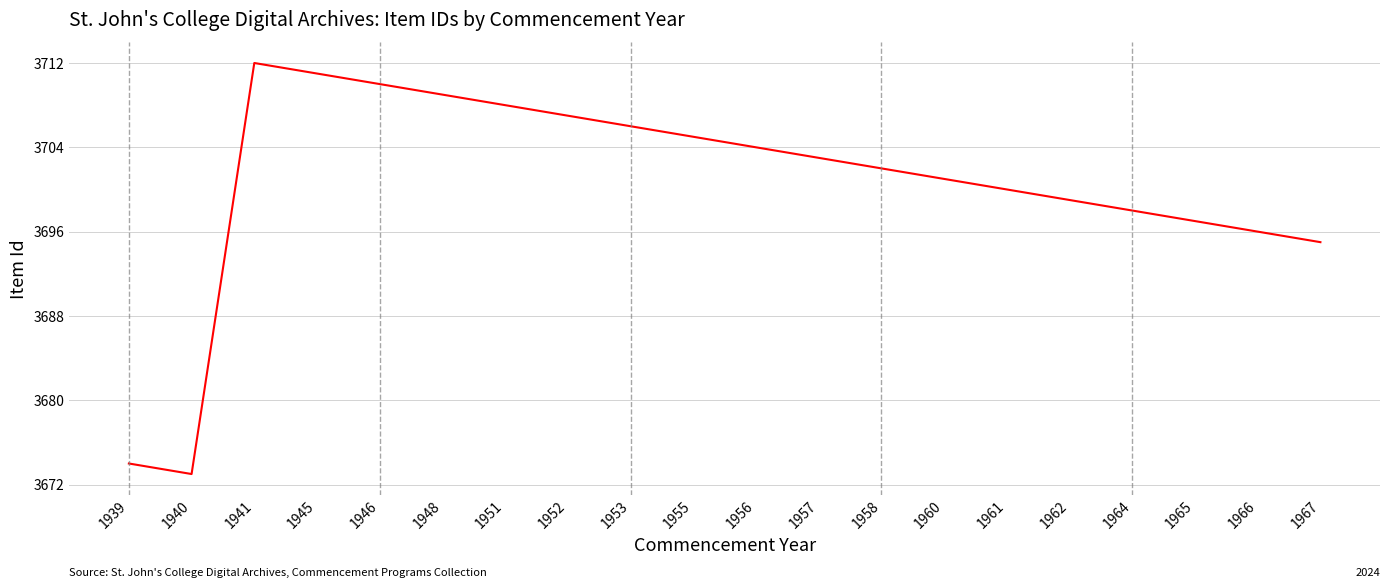

Rank the categories by value from highest to lowest.

1941, 1945, 1946, 1948, 1951, 1952, 1953, 1955, 1956, 1957, 1958, 1960, 1961, 1962, 1964, 1965, 1966, 1967, 1939, 1940